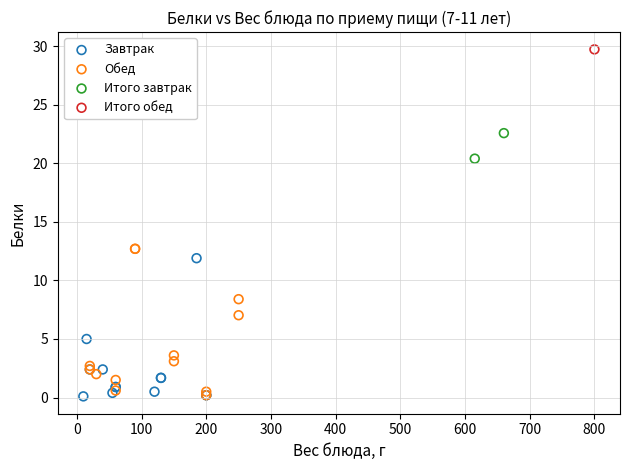

Which series reaches the maximum Y coordinate?

Итого обед